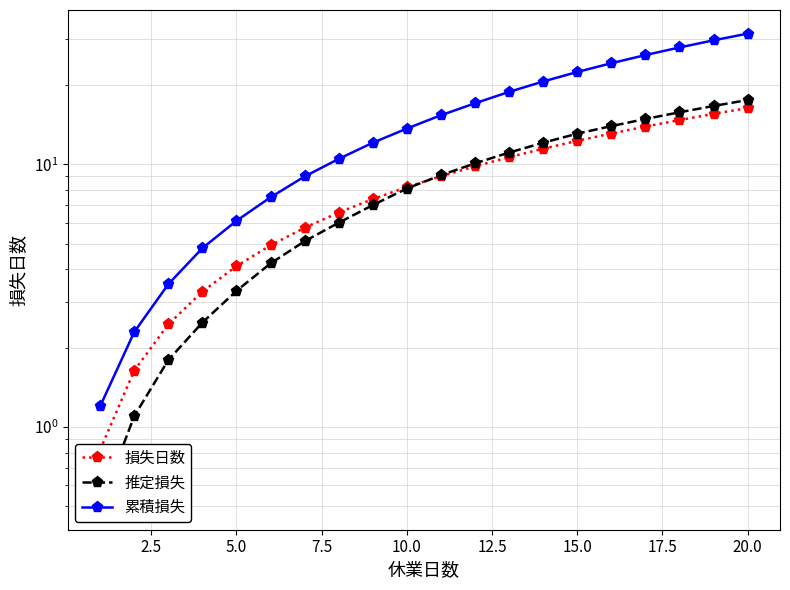

What is the difference between the maximum and minimum values in the 累積損失 series?

30.3